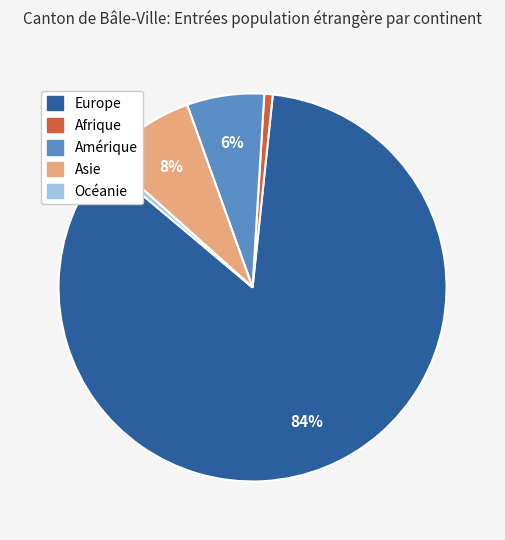

Combined, do Europe and Amérique account for over 50%?

Yes